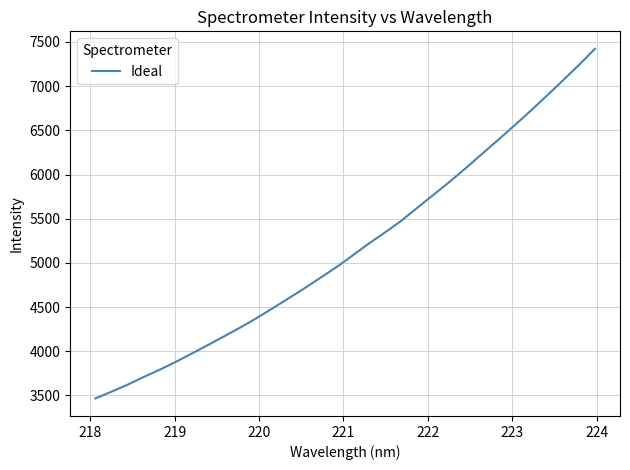

What is the minimum value shown in the chart?

3465.2